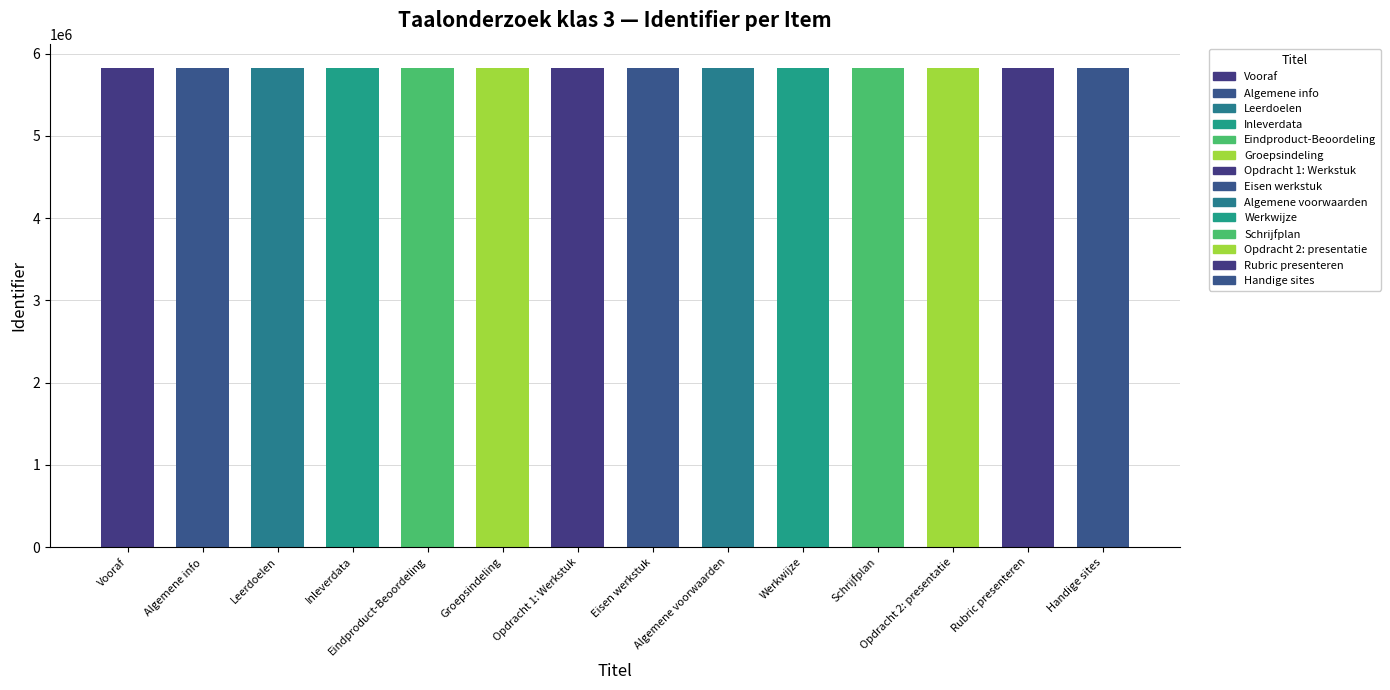

Is it true that the value at Opdracht 1: Werkstuk is 2372027?

False